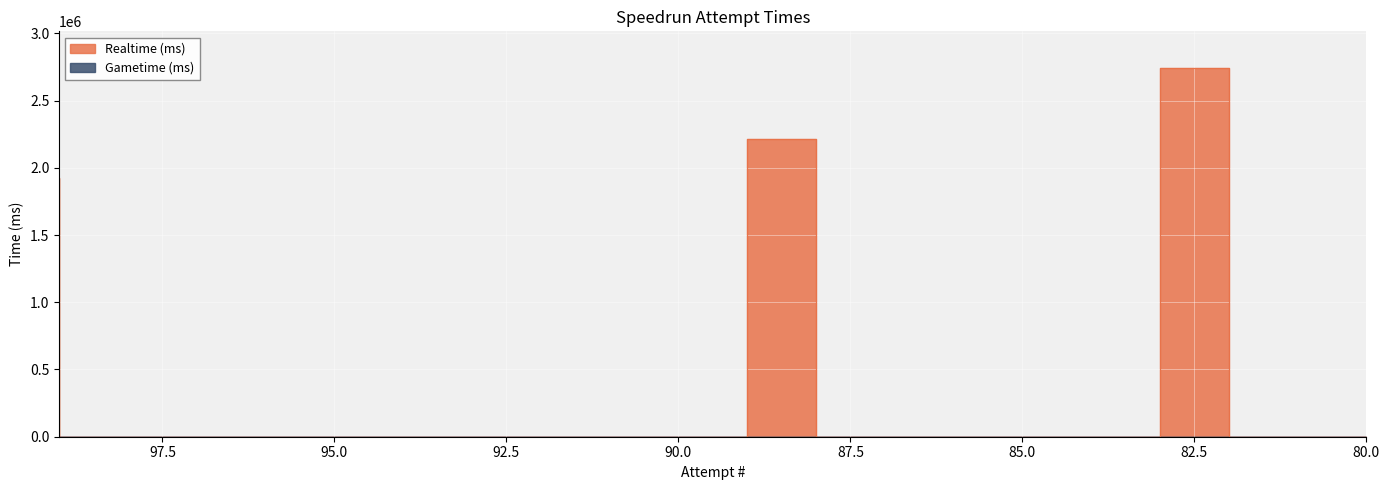

Rank the categories by value from lowest to highest.

98, 97, 96, 95, 94, 93, 92, 91, 90, 89, 87, 86, 85, 84, 83, 81, 80, 99, 88, 82